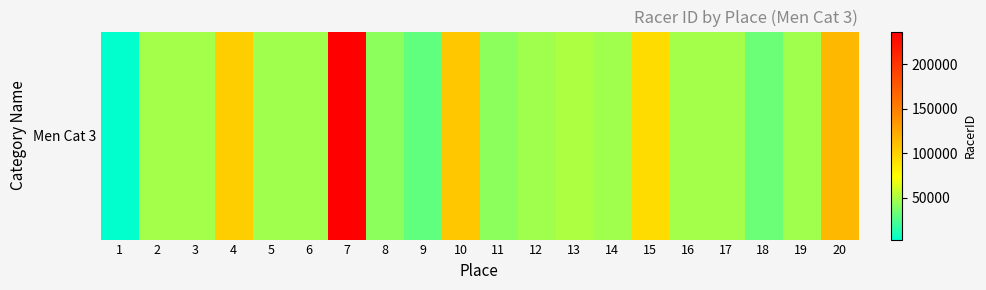

Rank the categories by value from highest to lowest.

7, 20, 10, 4, 15, 13, 3, 16, 17, 2, 14, 5, 19, 12, 6, 8, 11, 18, 9, 1